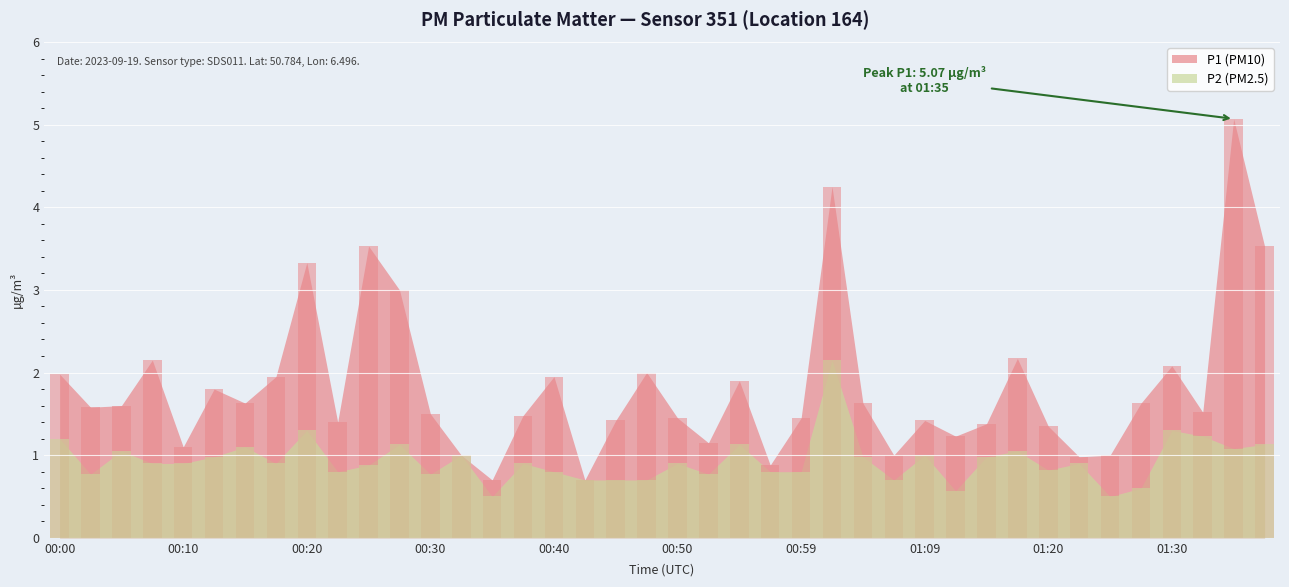

True or false: P1 has a value of 1.0 at 01:07.

True